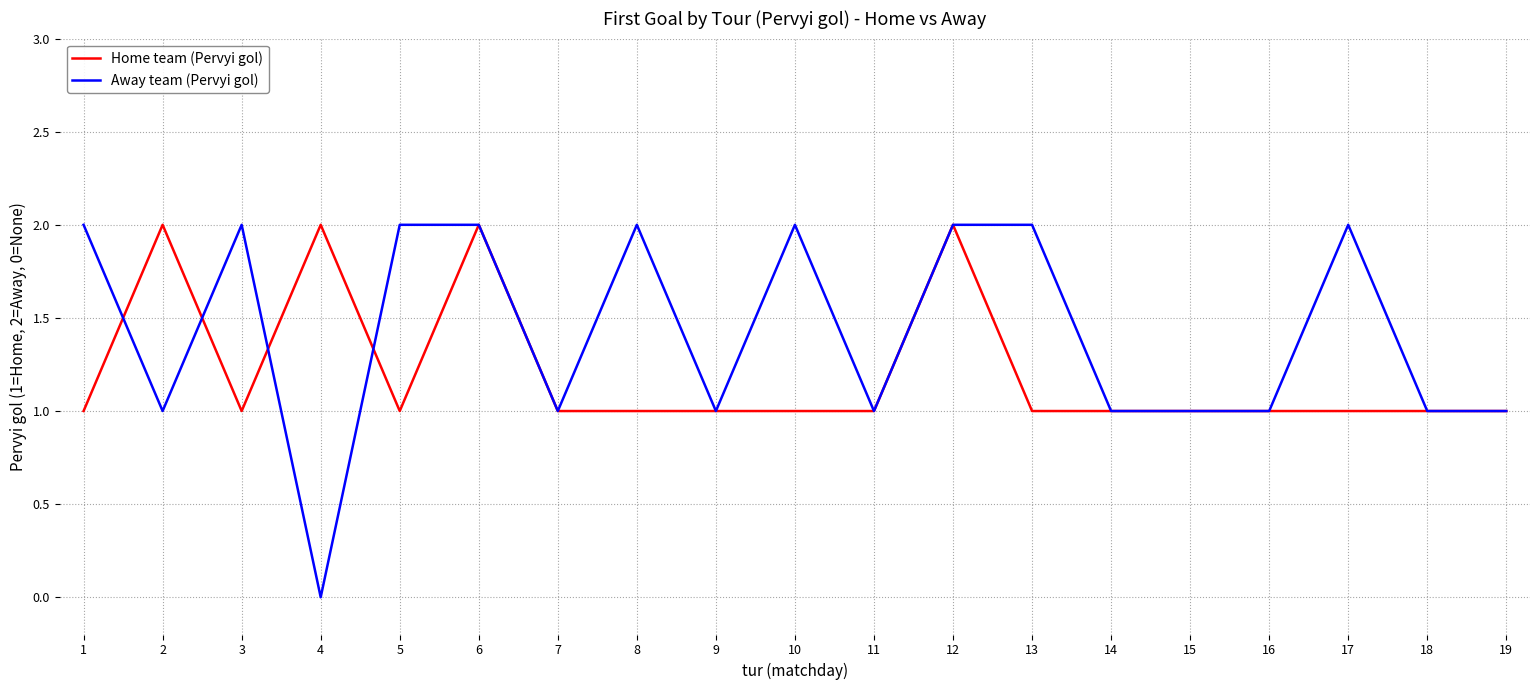

True or false: Home team (Pervyi gol) has more than 2 points higher than both neighbors.

True